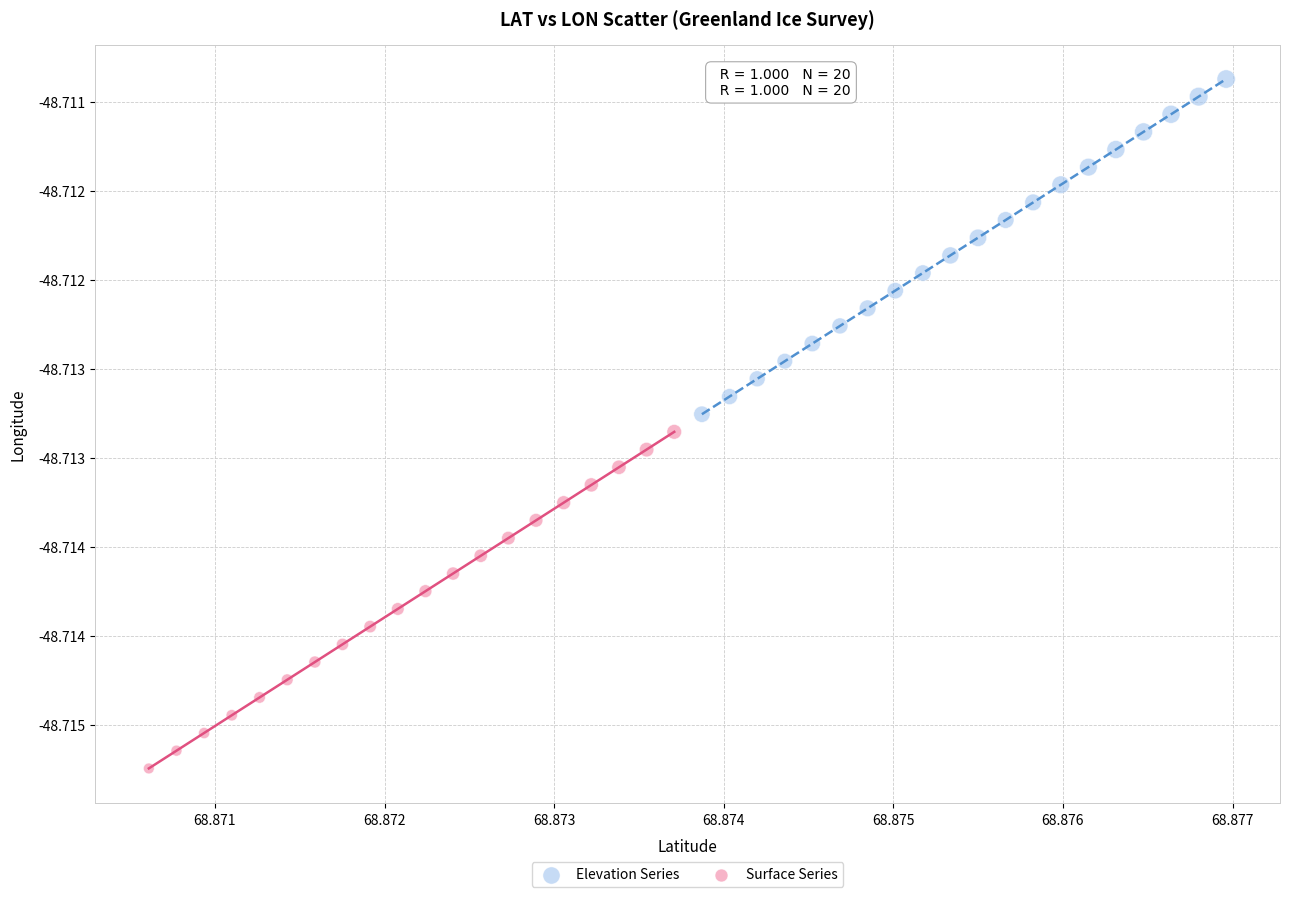

What are all the series names shown in the legend?

Elevation Series, Surface Series